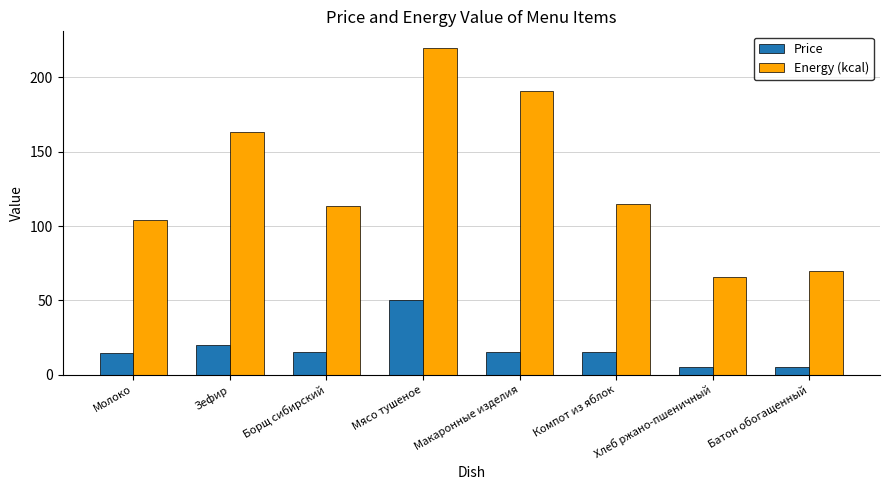

What is the label of the 1st bar from the left?

Молоко